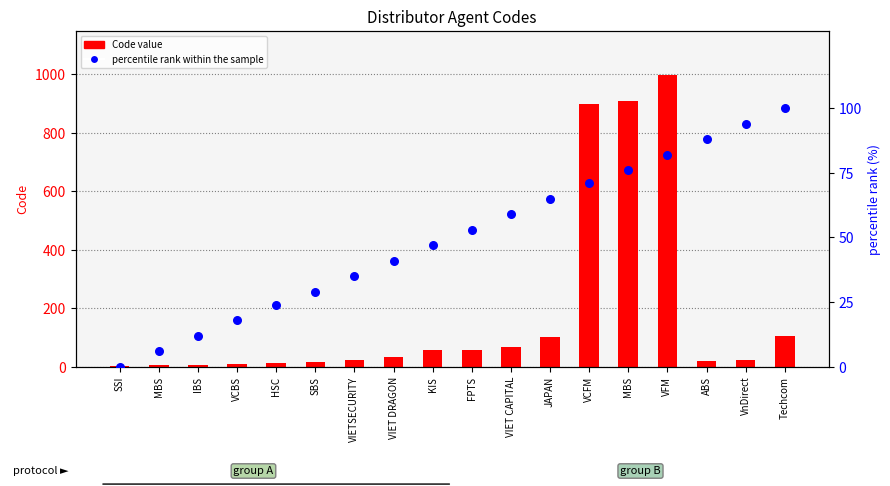

Which series contains the lowest Y value?

percentile rank within the sample